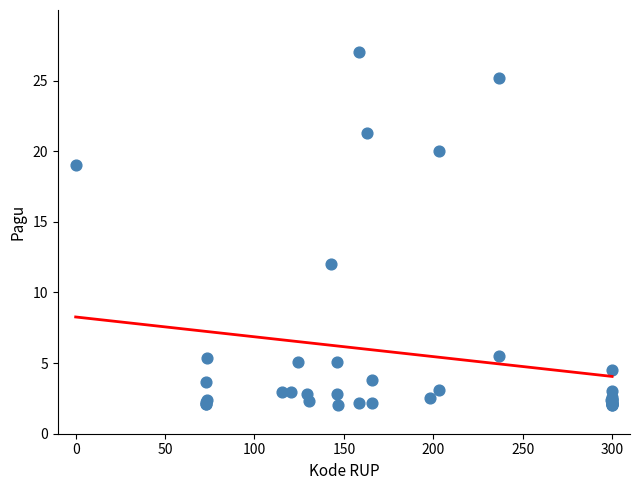

What Y value in the scatter plot is closest to 14?

12.0